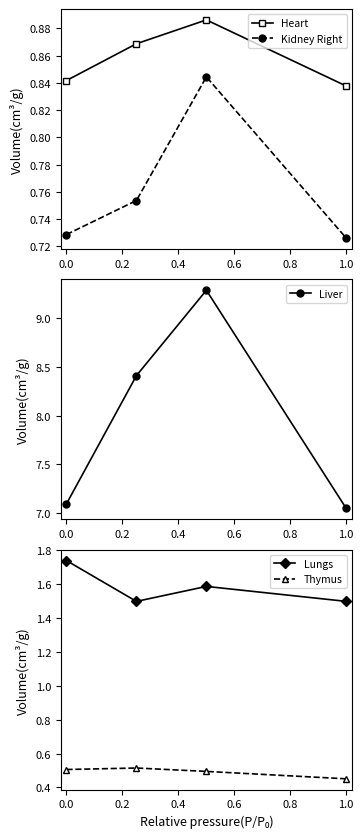

Does the chart display data point markers on the line(s)?

Yes